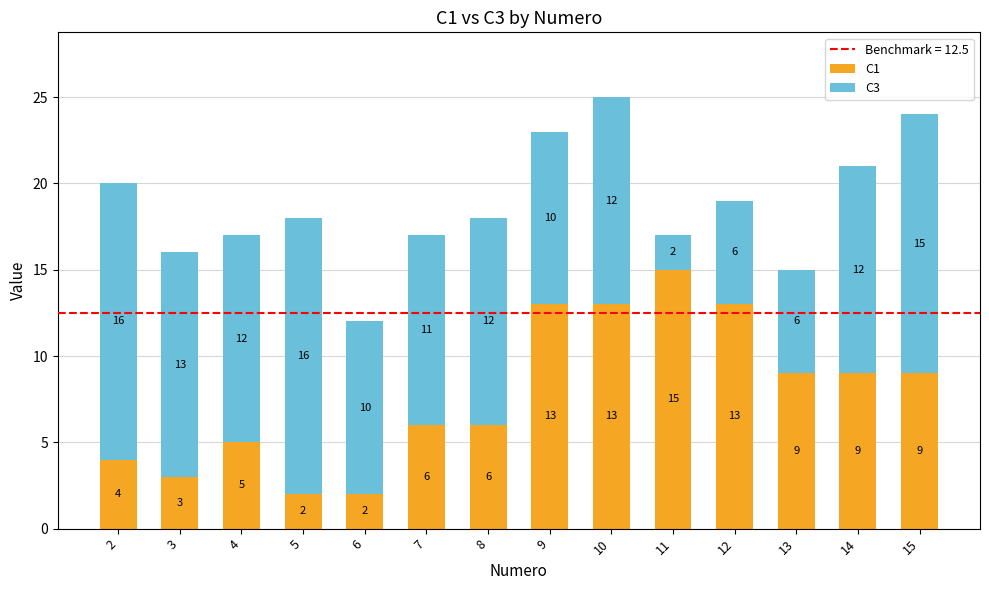

What is the average value of the C1 series?

8